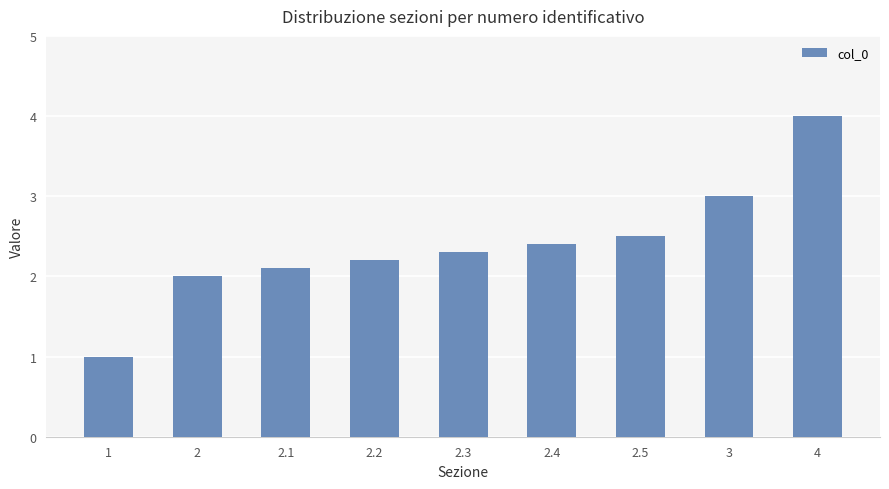

What is the label of the 6th bar from the right?

2.2